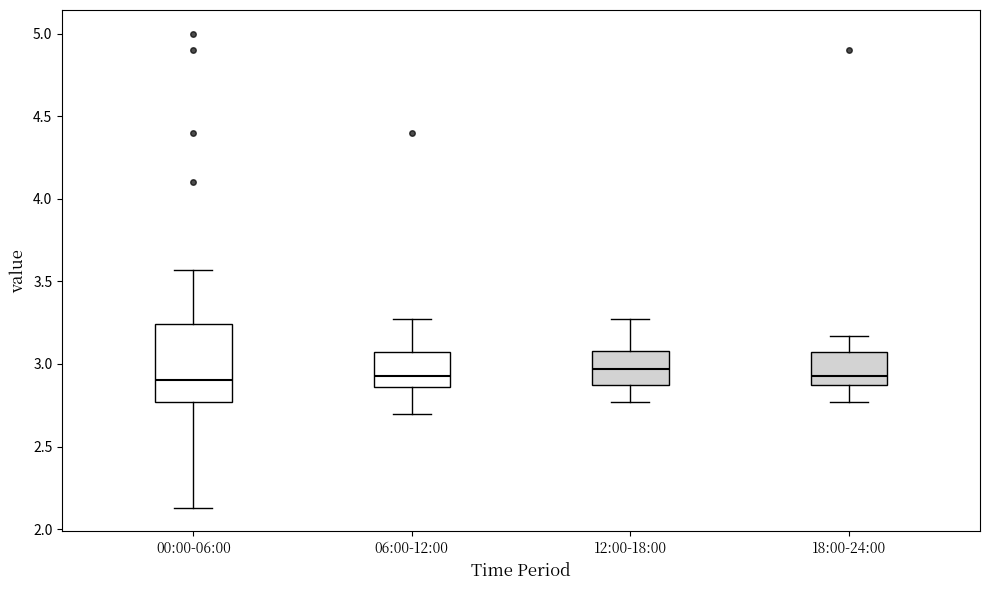

Reading left to right, transcribe this box plot: for each box, give where its median line is, the range the box spans, and where its two whiskers end, as read against the y-axis. The values are not printed on the chart, so give them approximately, as read against the axis.

00:00-06:00: median 2.90, box 2.75 to 3.25, whiskers 2.15 to 3.55
06:00-12:00: median 2.95, box 2.85 to 3.05, whiskers 2.70 to 3.25
12:00-18:00: median 2.95, box 2.85 to 3.10, whiskers 2.75 to 3.25
18:00-24:00: median 2.95, box 2.85 to 3.05, whiskers 2.75 to 3.15